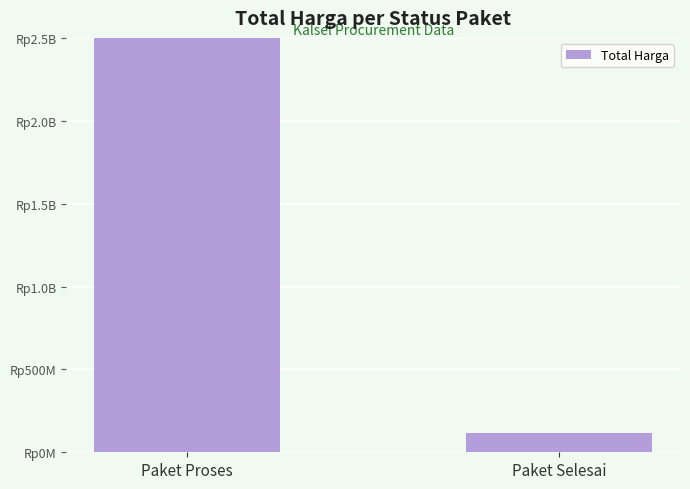

At which label is the value closest to 1543953750?

Paket Proses